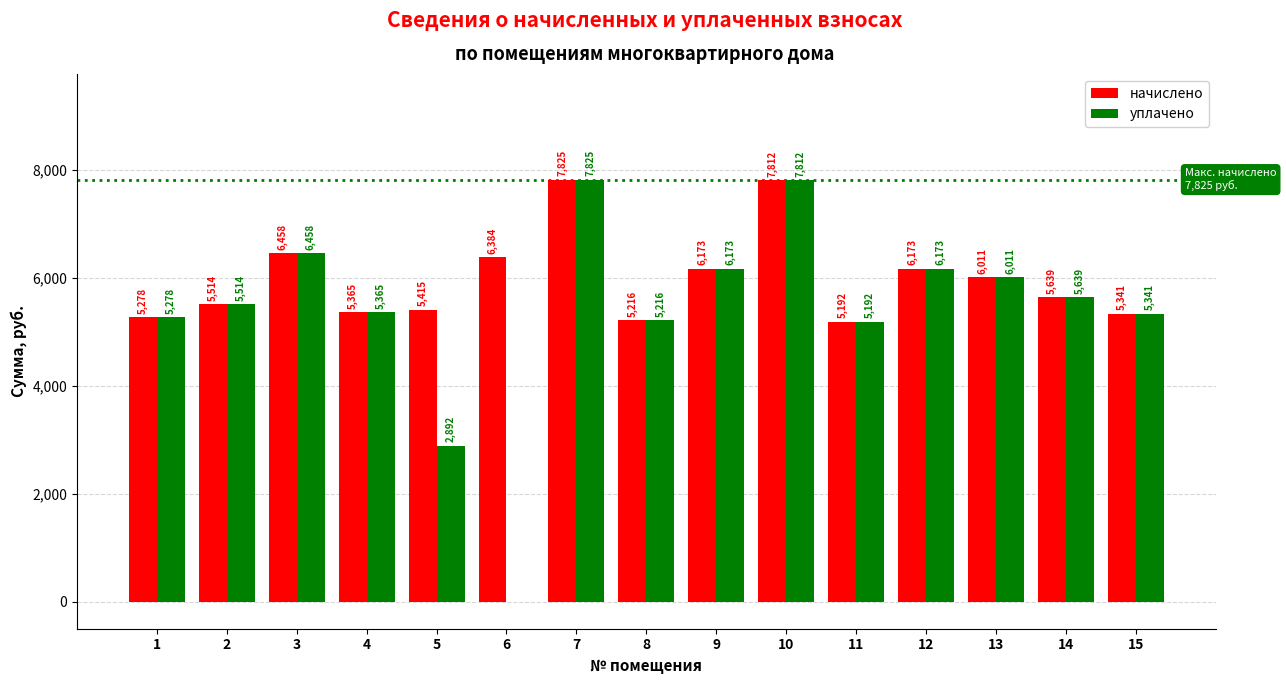

At which label is уплачено closest to 3912?

5